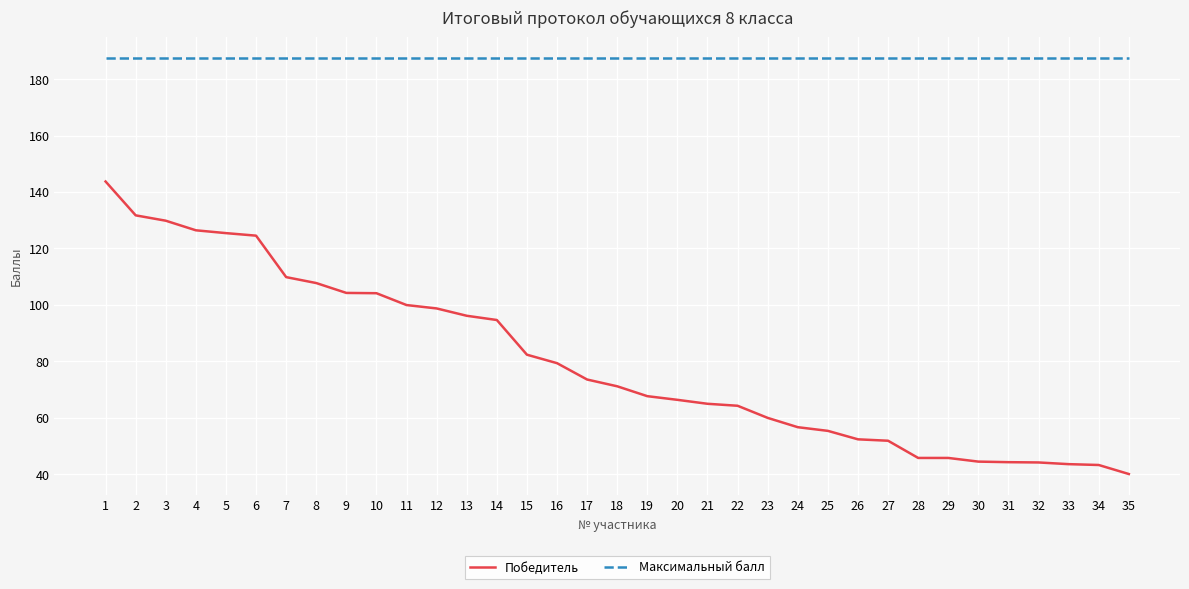

The Победитель series shows 79.3 at 16. True or false?

True